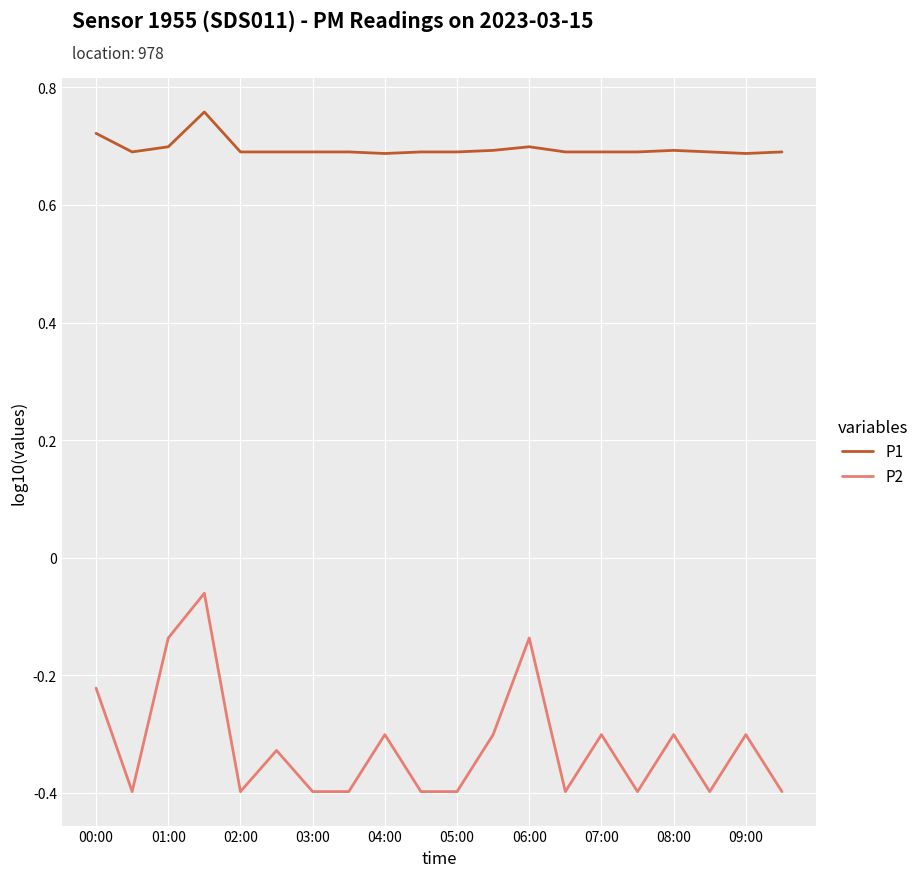

True or false: P1 and P2 intersect in this chart.

False